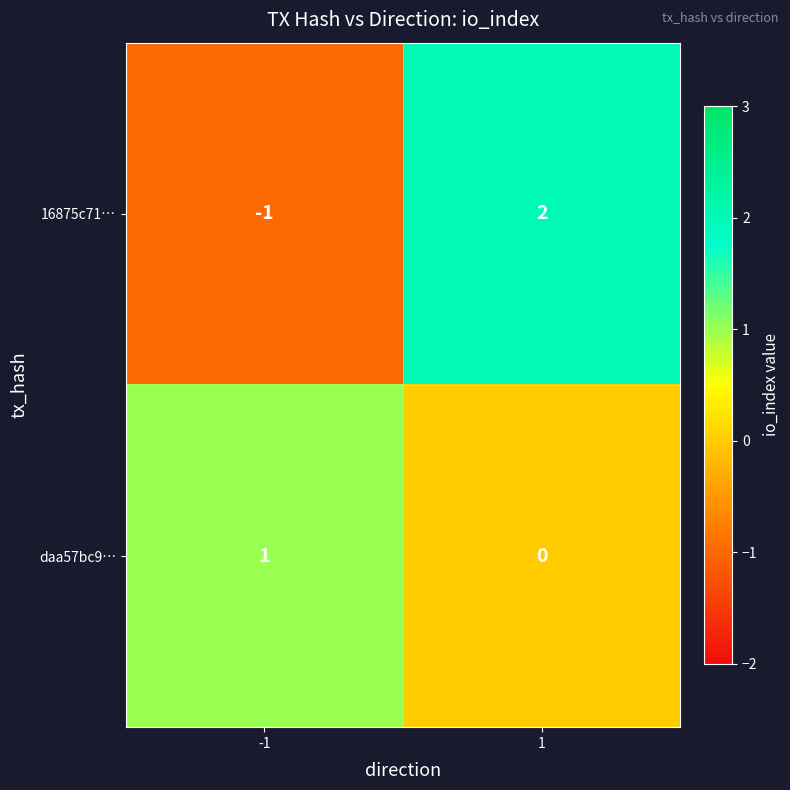

Rank the series by their maximum value, from lowest to highest.

daa57bc9…, 16875c71…